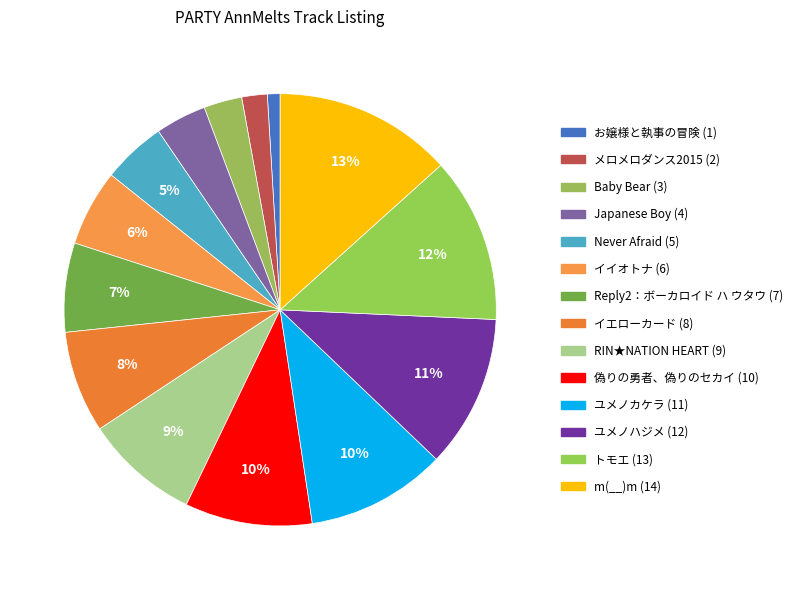

To the nearest percent, what is the average slice percentage?

7%